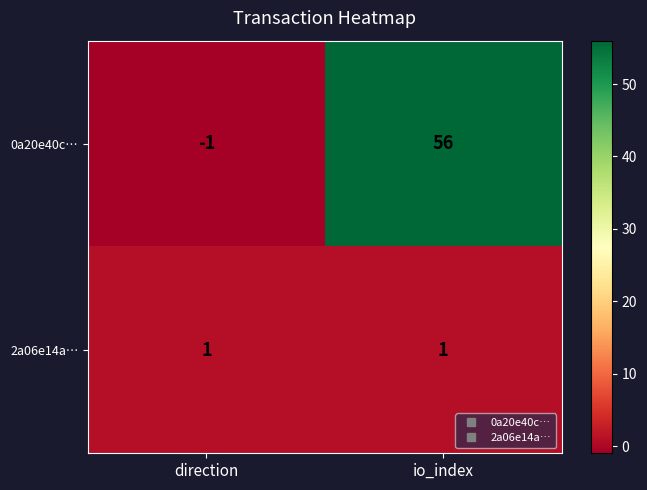

Reading left to right, what are all the values shown in this chart?

0a20e40c…: -1	56
2a06e14a…: 1	1